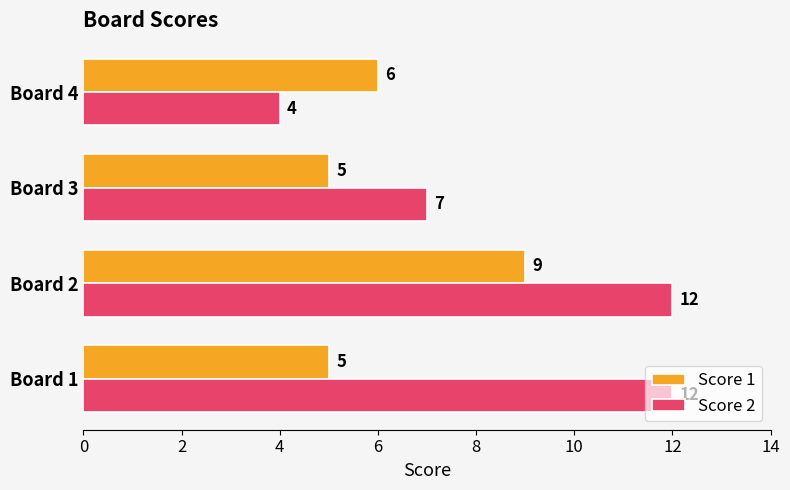

Rank the series by their average value, from highest to lowest.

Score 2, Score 1